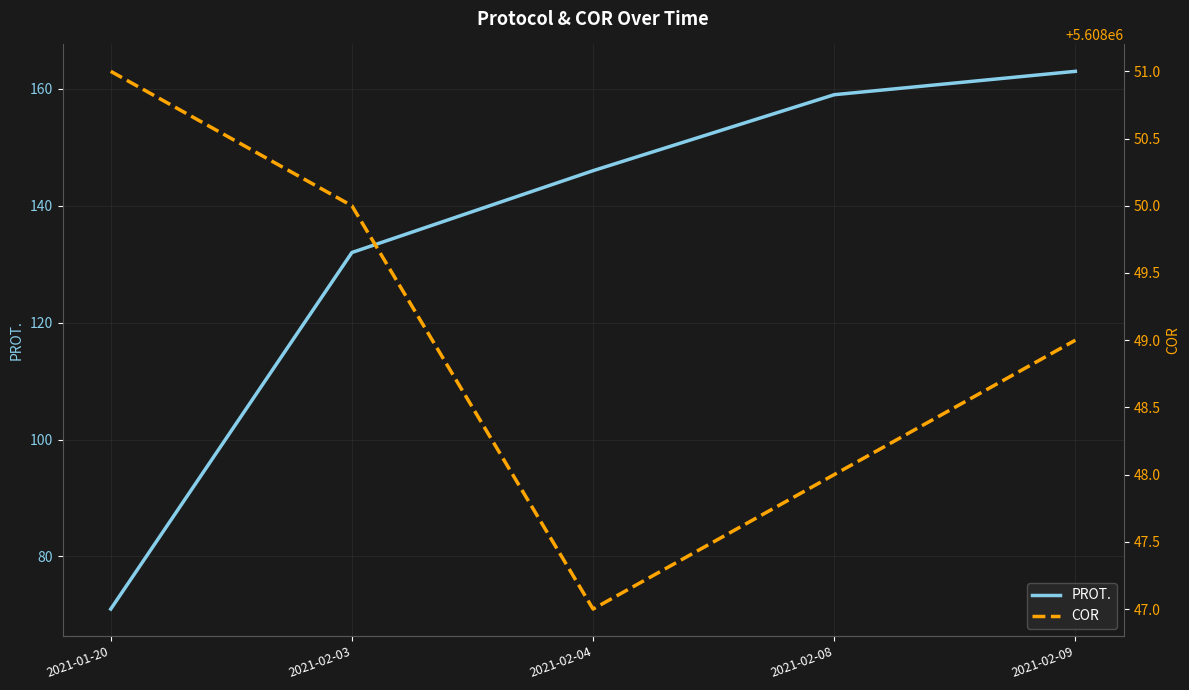

Reading left to right, what are all the values shown in this chart?

PROT.: 71	132	146	159	163
COR: 5608051	5608050	5608047	5608048	5608049